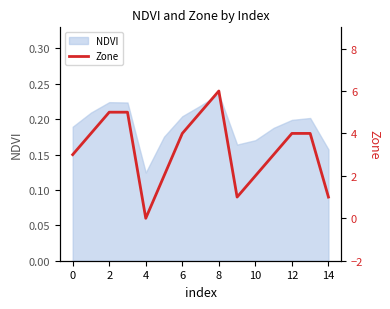

How many points are higher than both their immediate neighbors (excluding endpoints)?

1